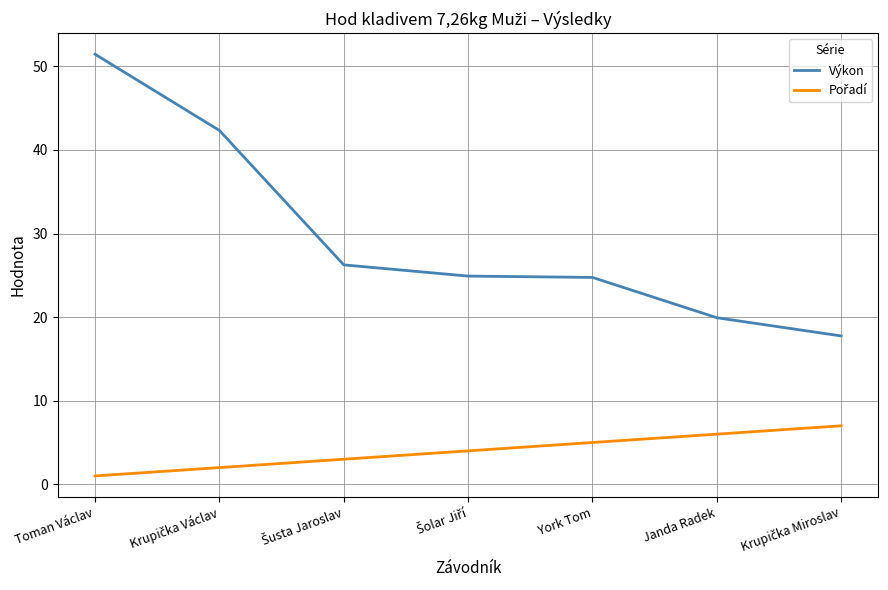

Which series has the largest range (max minus min)?

Výkon